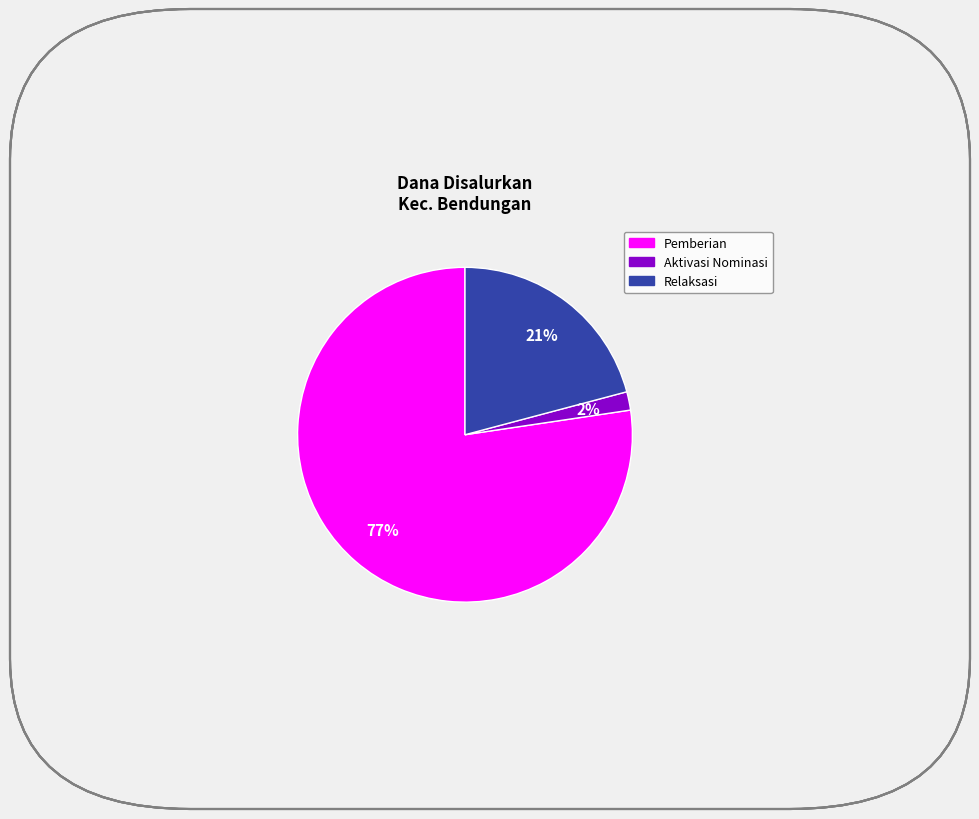

To the nearest percent, what is the average slice percentage?

33%